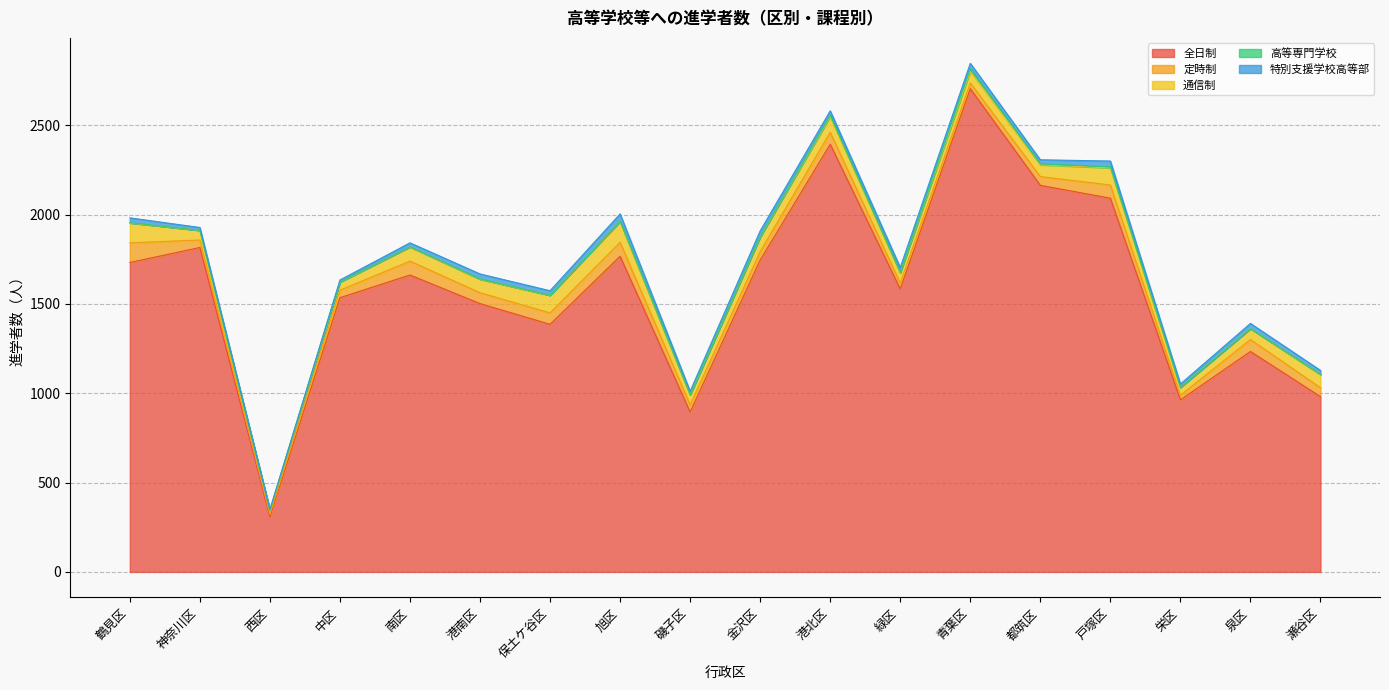

At which label does 通信制 reach its peak?

旭区